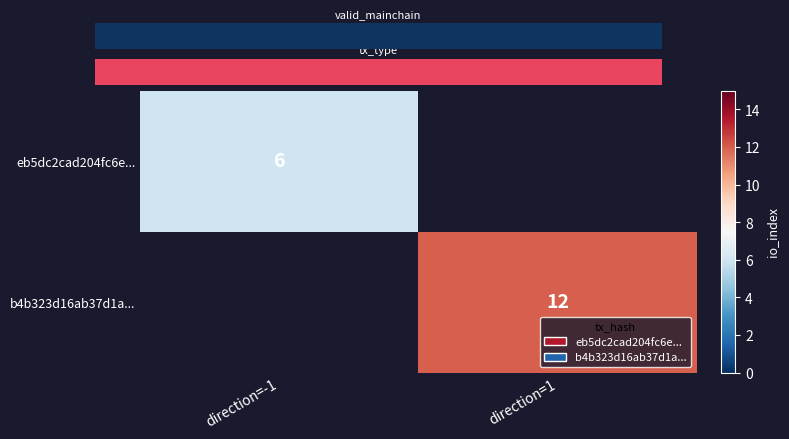

What is the approximate value of eb5dc2cad204fc6e... at direction=-1?

6.0